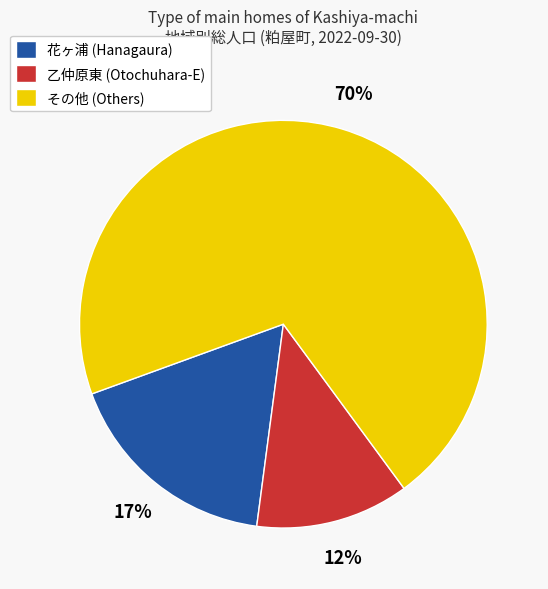

Between その他 (Others) and 花ヶ浦 (Hanagaura), which is larger?

その他 (Others)